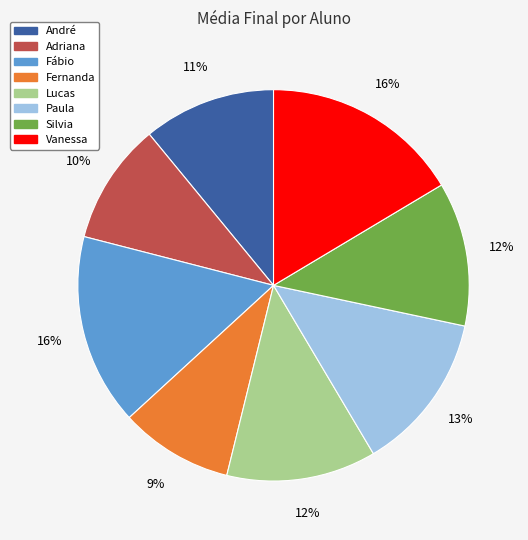

To the nearest percent, what is the difference between the André and Silvia slice percentages?

1%